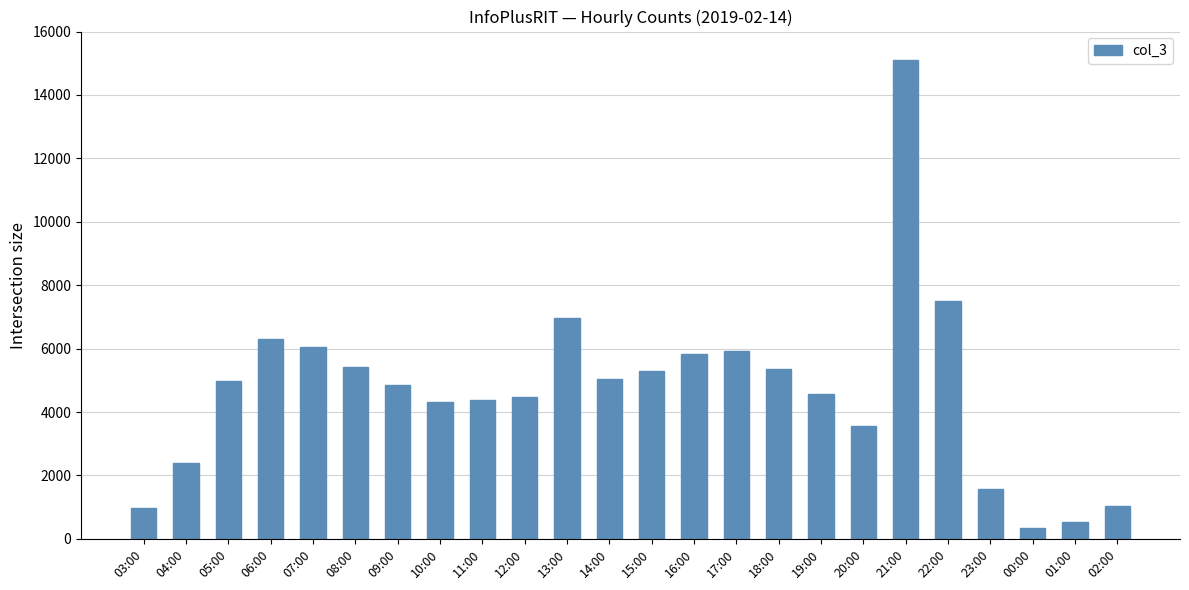

How many bars are there in total?

24